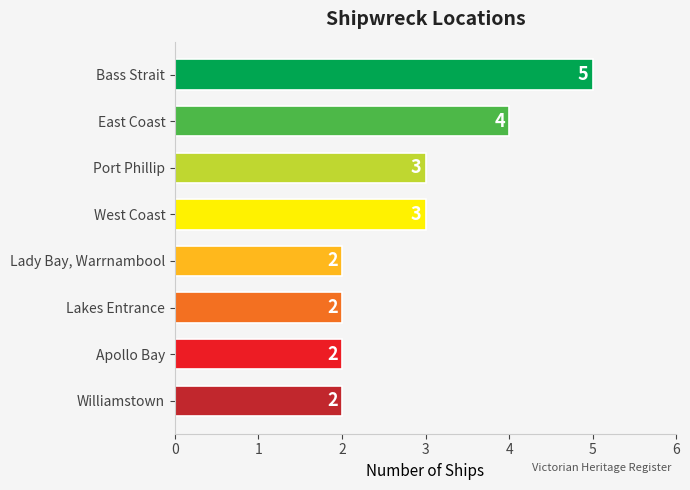

What position from the bottom is Williamstown?

1